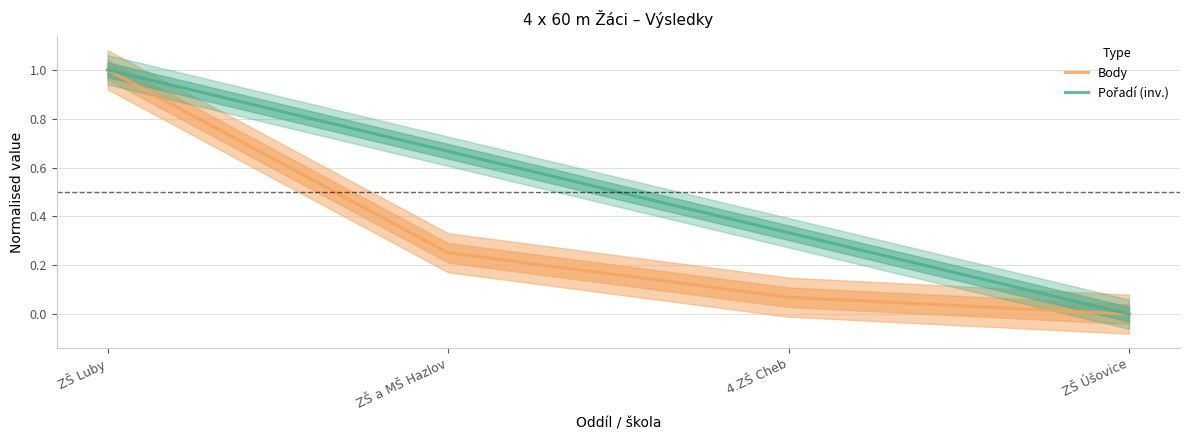

How many values in Body are above zero?

3